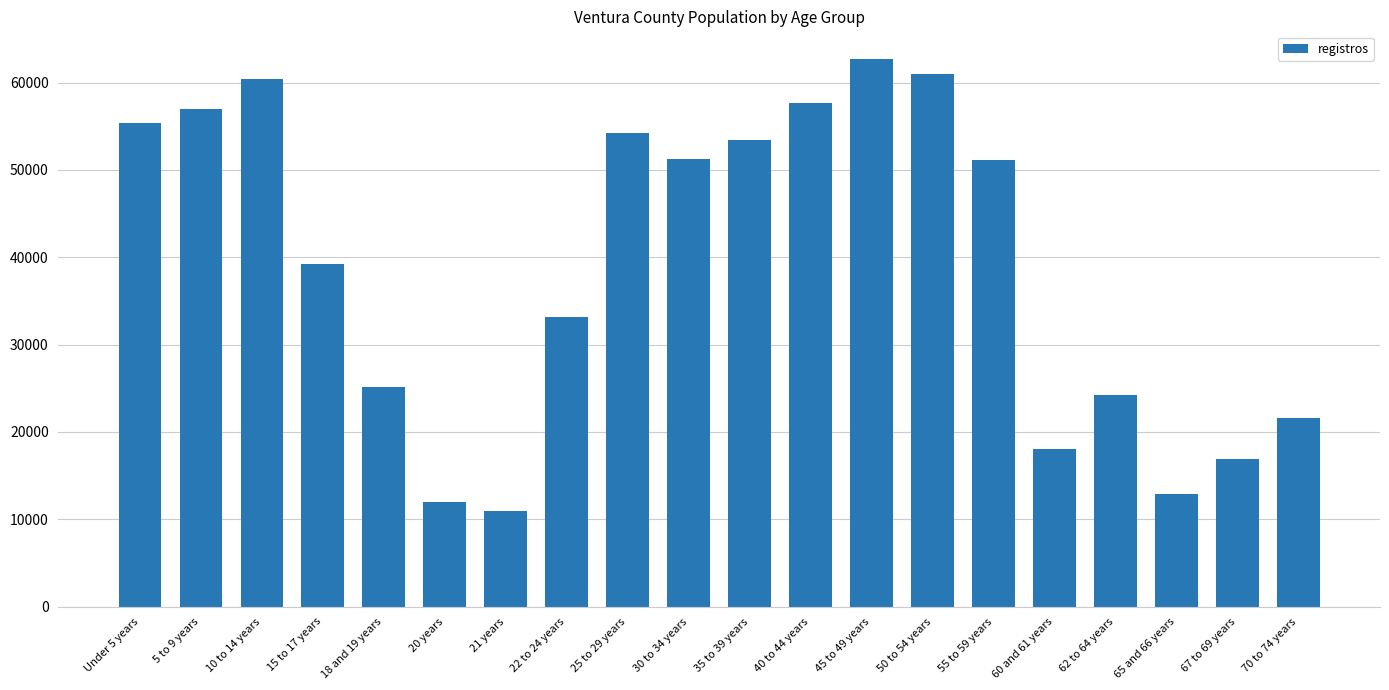

Is it true that the value at 25 to 29 years is 54253?

True